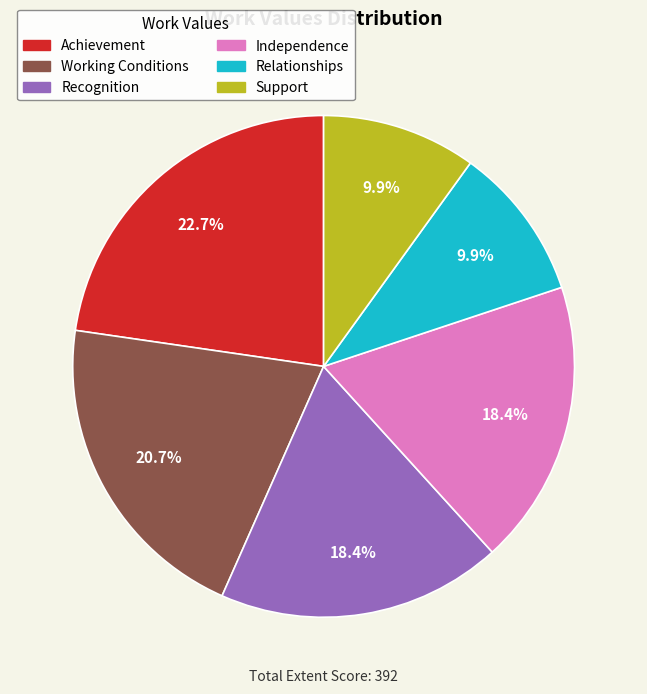

True or false: Independence accounts for 12% of the total.

False